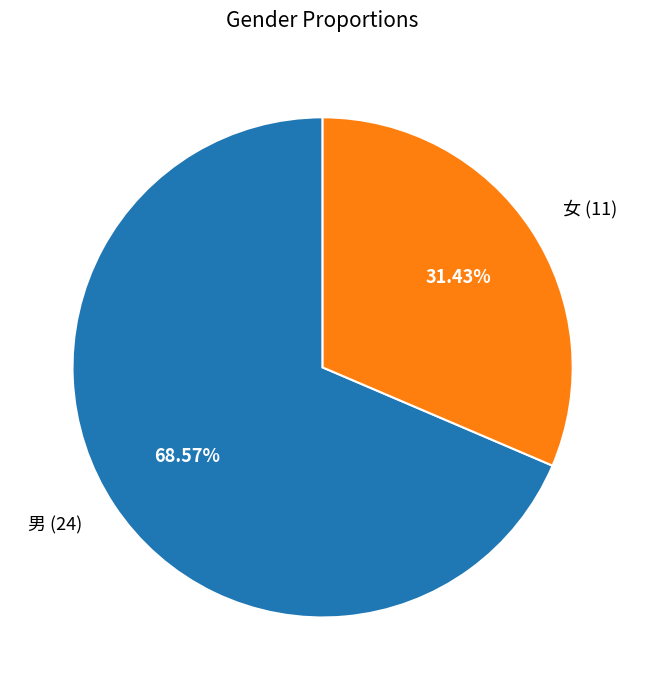

Which has a higher value, 女 (11) or 男 (24)?

男 (24)